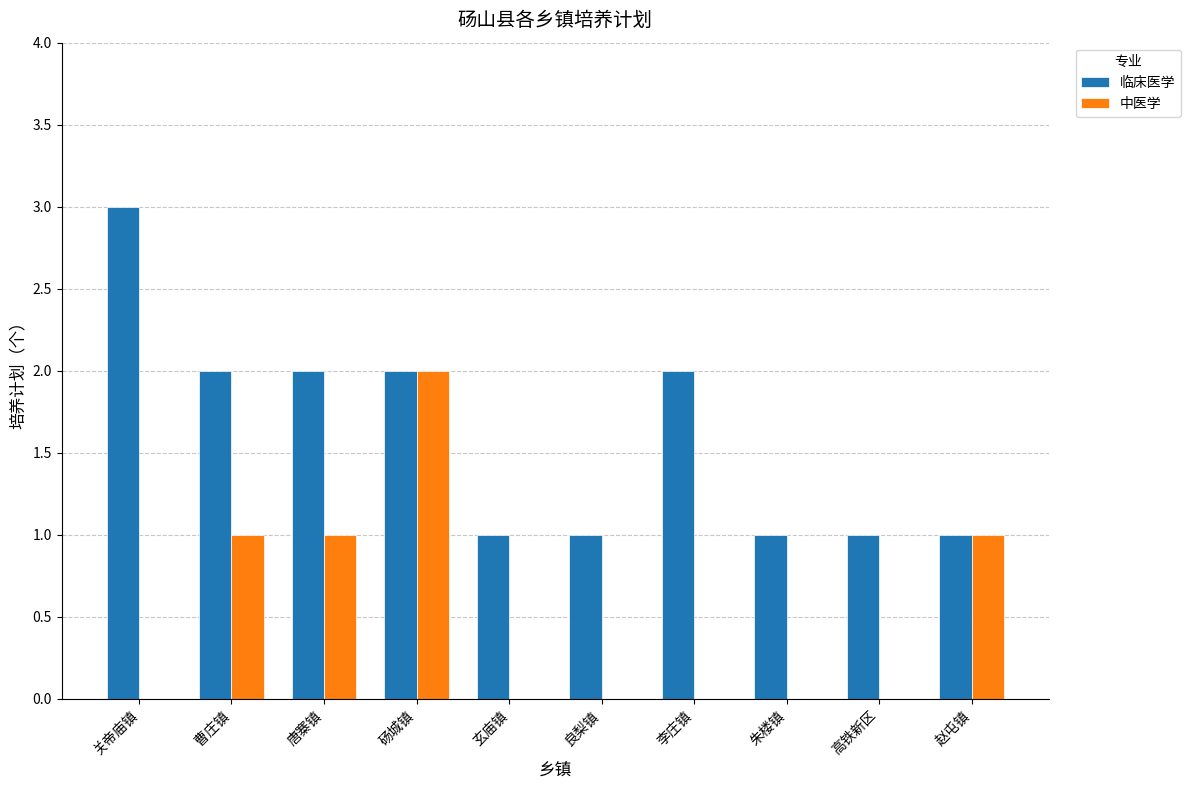

How many groups of bars are there?

10